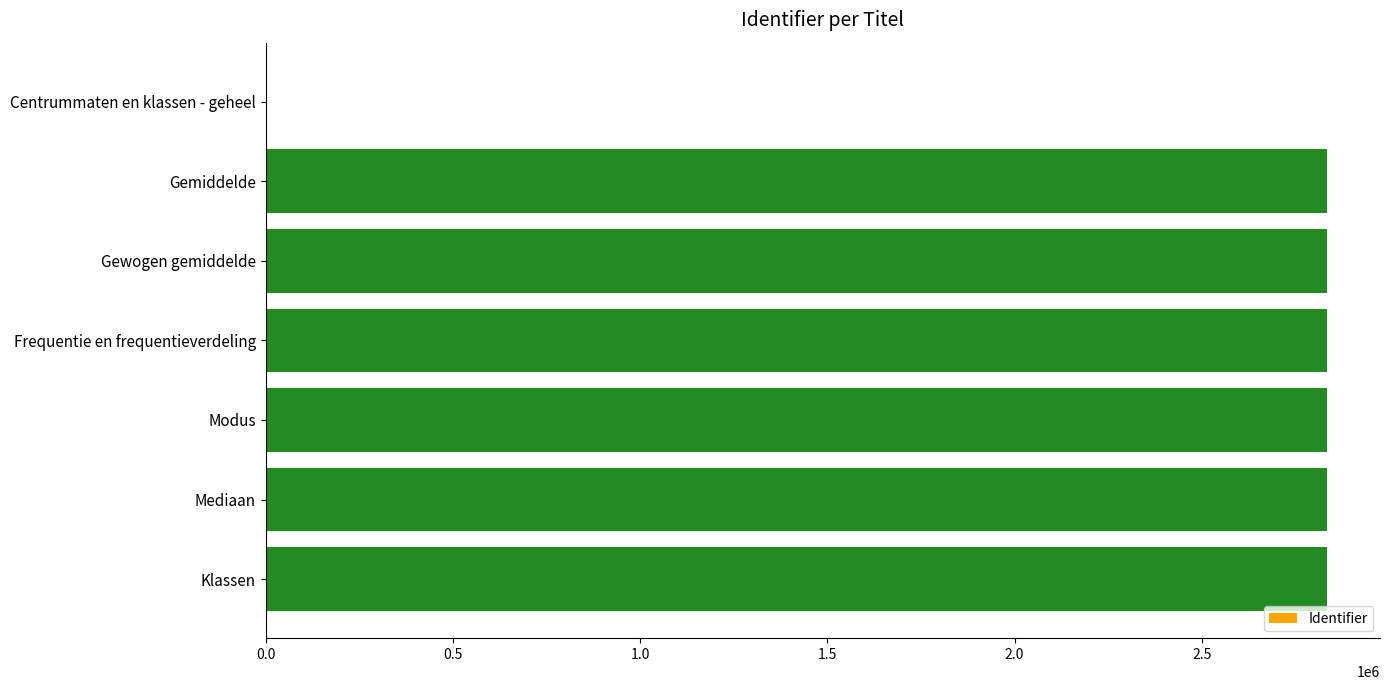

The value at Gewogen gemiddelde is 2833867. True or false?

True